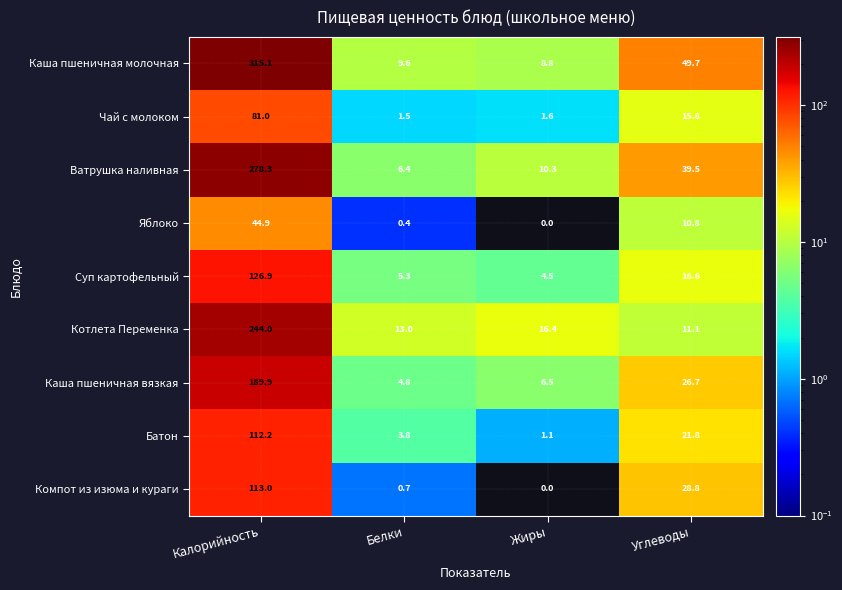

Which category has the highest value across all series?

Калорийность